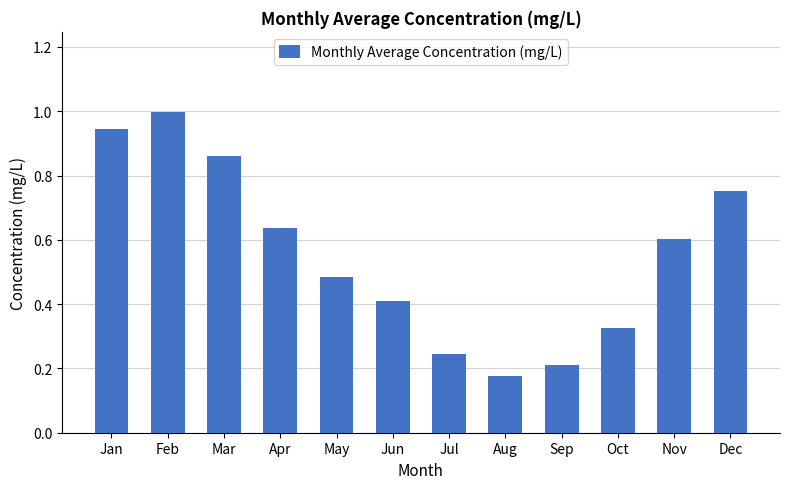

Is it true that the value at Mar is 1.2?

False